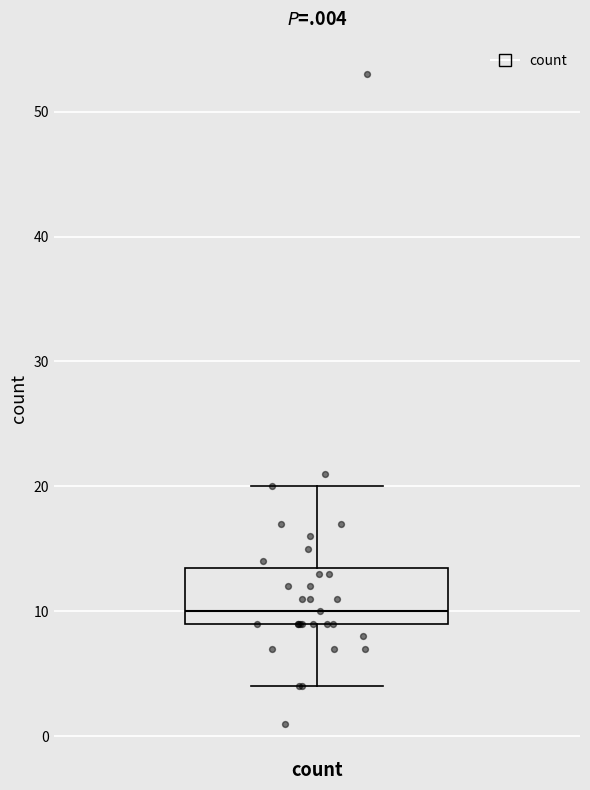

Read this box plot against the y-axis: the position of the median line, the range covered by the box, and the ends of both whiskers. The values are not printed on the chart, so give them approximately, as read against the axis.

median 10, box 9 to 14, whiskers 4 to 20